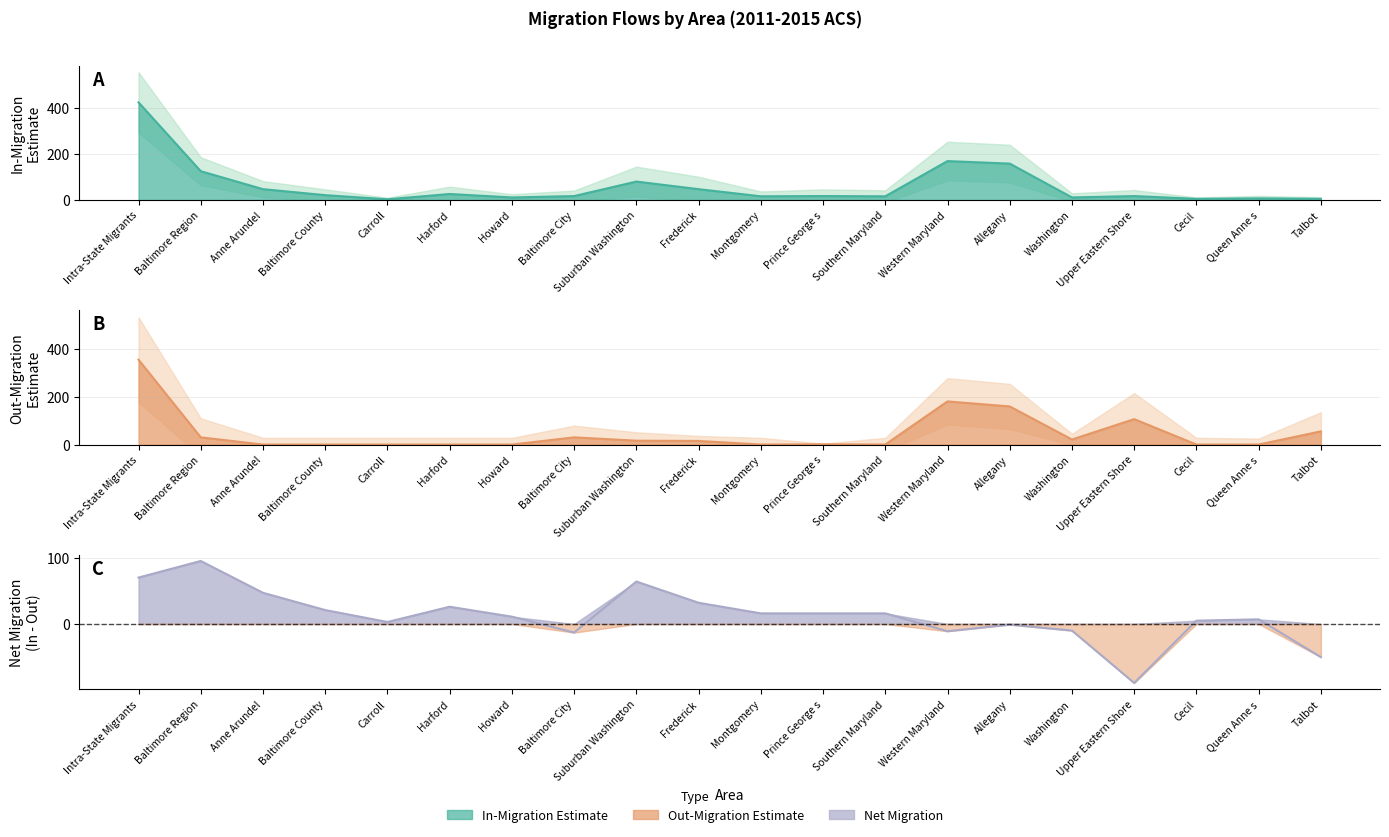

Is it true that Net Migration equals 7 at Queen Anne s?

True